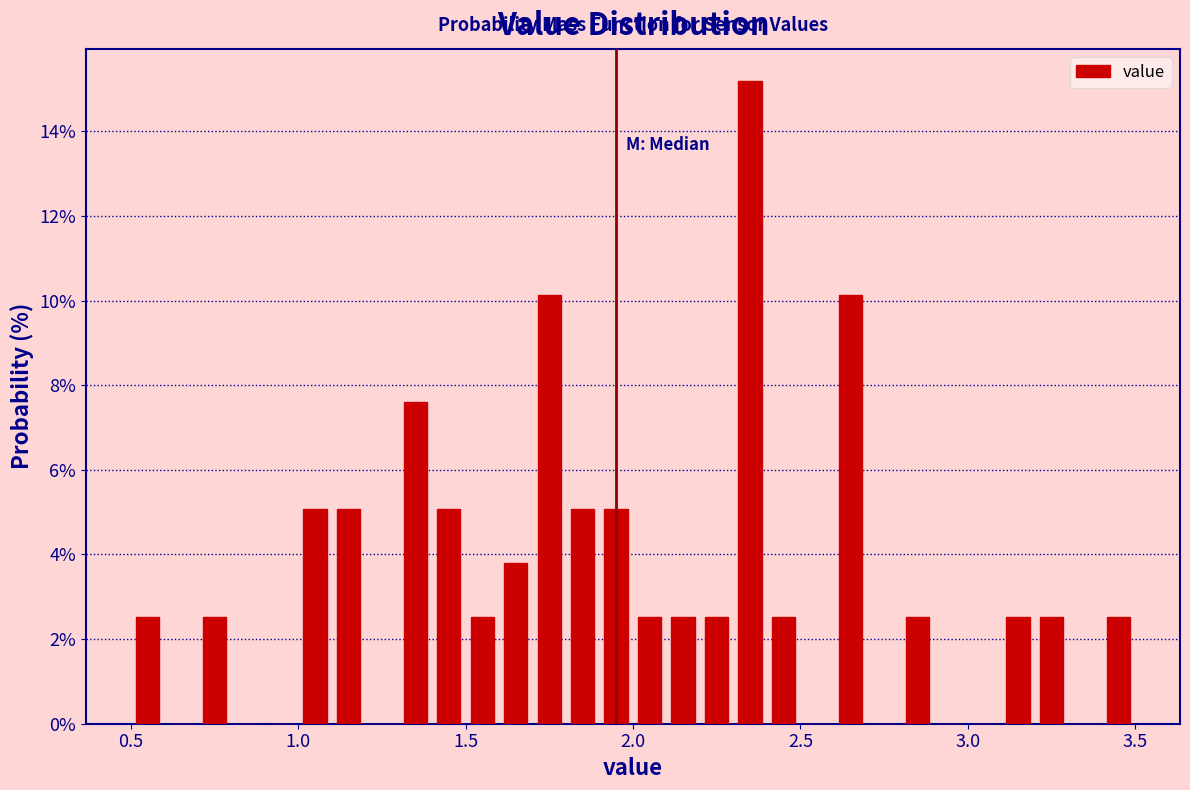

Around what value on the x-axis is the tallest bar? Give the approximate position of its centre, as read against the axis.

2.35